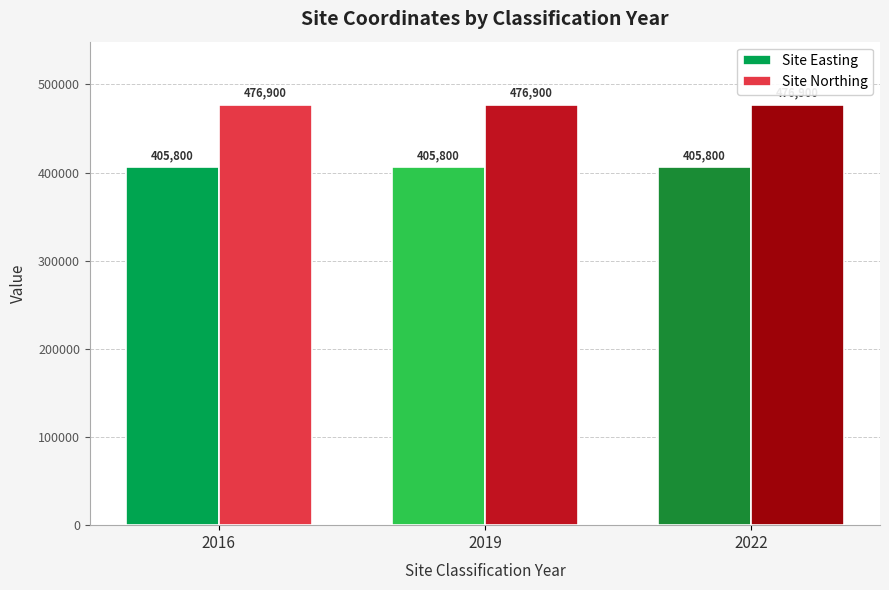

What is the highest value of the Site Easting series?

405800